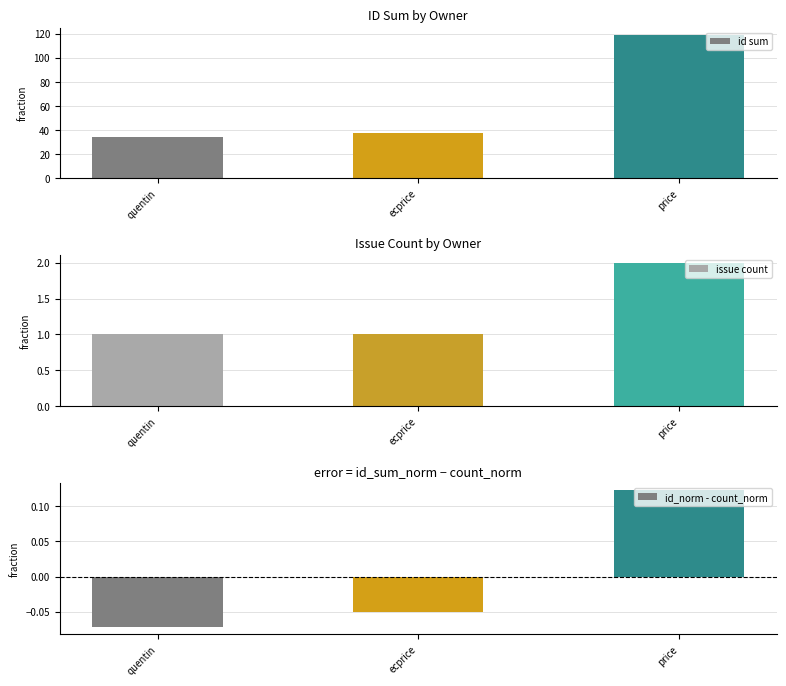

Rank the series at quentin from lowest to highest value.

id_norm - count_norm, issue count, id sum